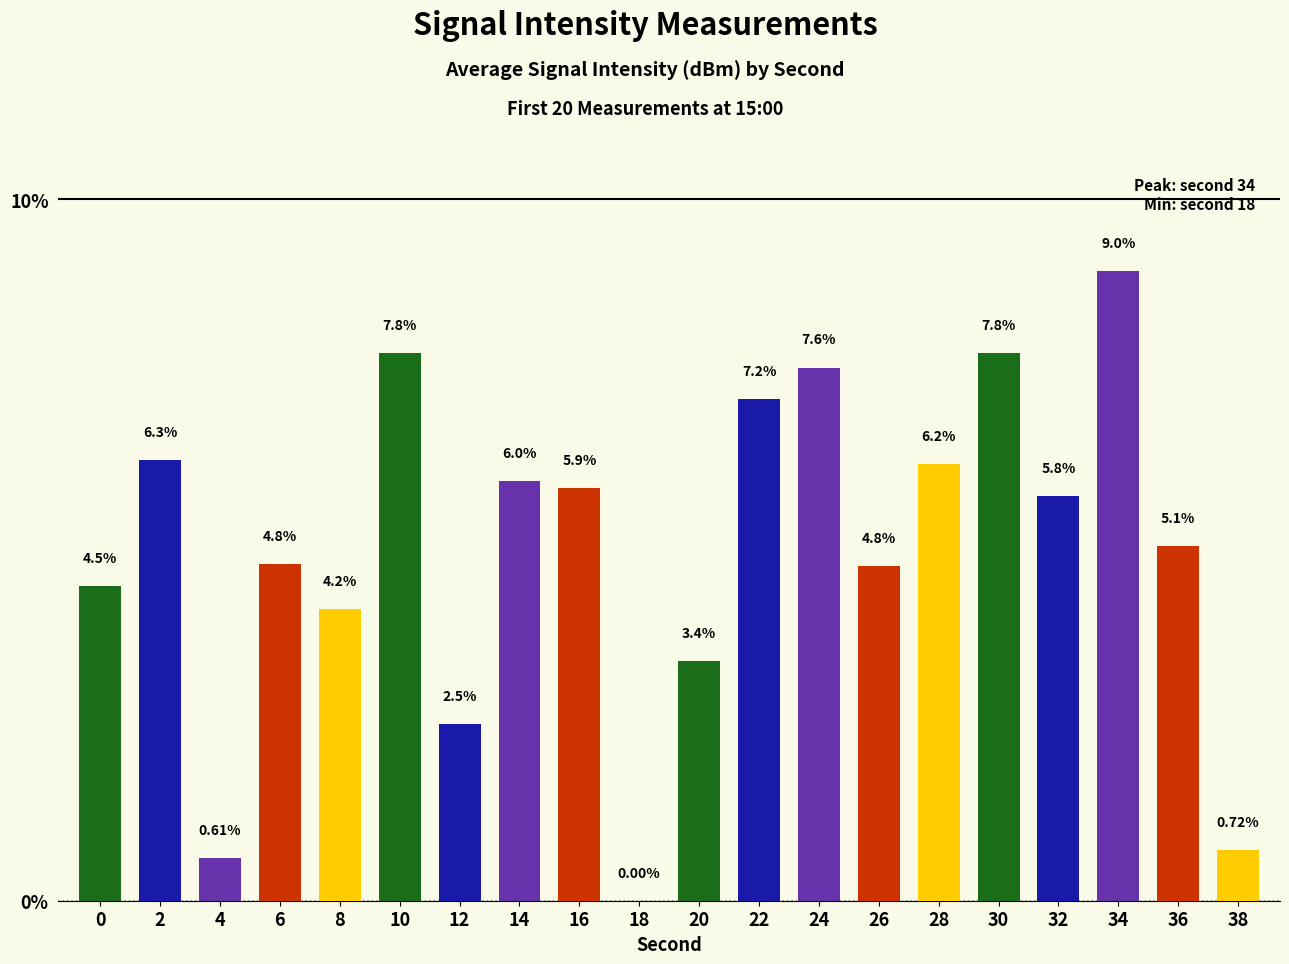

What is the change in value from 14 to 28?

+0.2